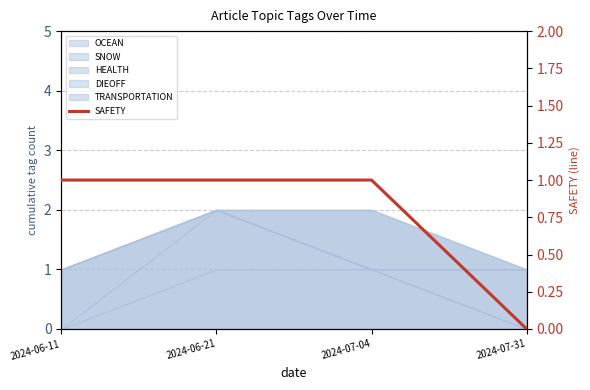

Reading right to left, transcribe all the data shown in this chart.

2024-07-31=0	2024-07-04=1	2024-06-21=1	2024-06-11=1